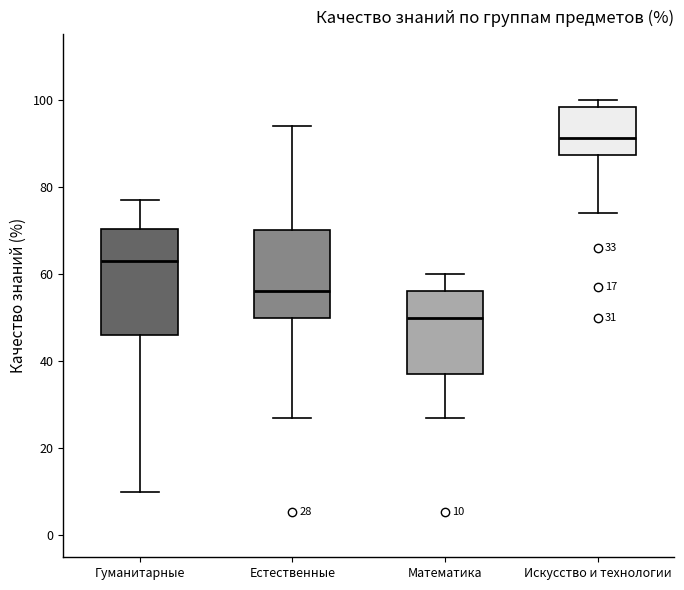

Comparing the boxes themselves (not the whiskers), which one is the tallest?

Гуманитарные